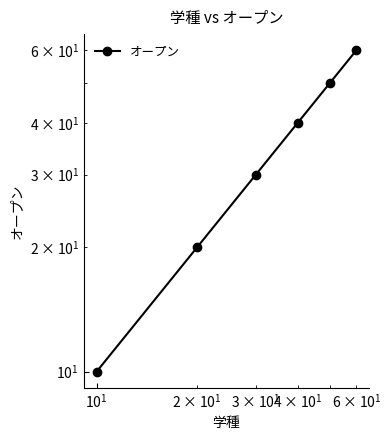

What is the minimum value shown in the chart?

10